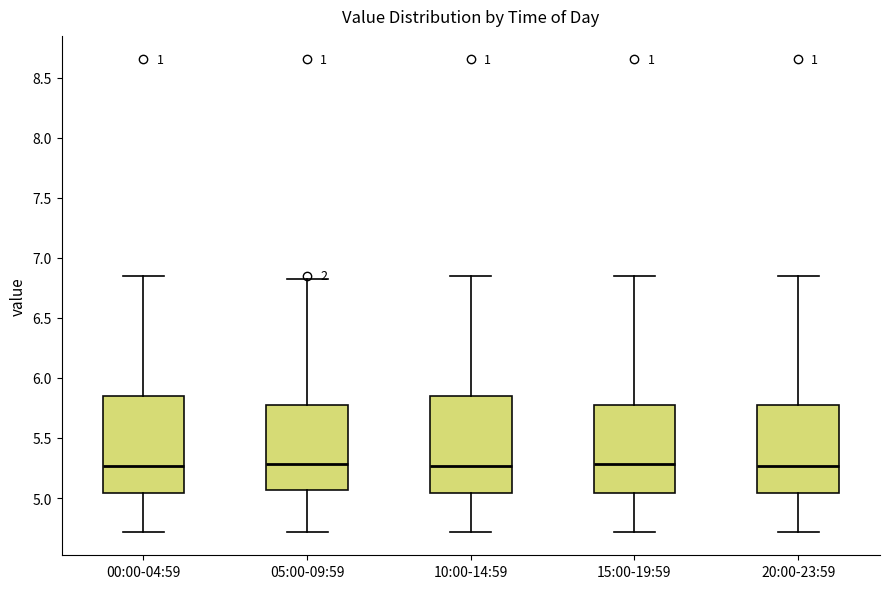

Reading left to right, transcribe this box plot: for each box, give where its median line is, the range the box spans, and where its two whiskers end, as read against the y-axis. The values are not printed on the chart, so give them approximately, as read against the axis.

00:00-04:59: median 5.25, box 5.05 to 5.85, whiskers 4.70 to 6.85
05:00-09:59: median 5.30, box 5.05 to 5.80, whiskers 4.70 to 6.80
10:00-14:59: median 5.25, box 5.05 to 5.85, whiskers 4.70 to 6.85
15:00-19:59: median 5.30, box 5.05 to 5.80, whiskers 4.70 to 6.85
20:00-23:59: median 5.25, box 5.05 to 5.80, whiskers 4.70 to 6.85